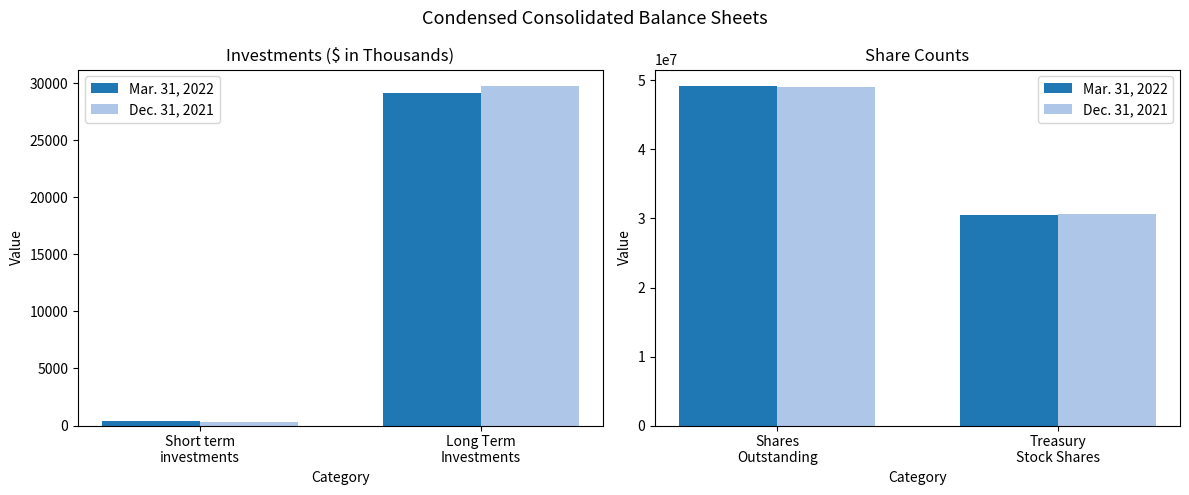

What is the difference between the maximum and minimum values in the Dec. 31, 2021 series?

18473000